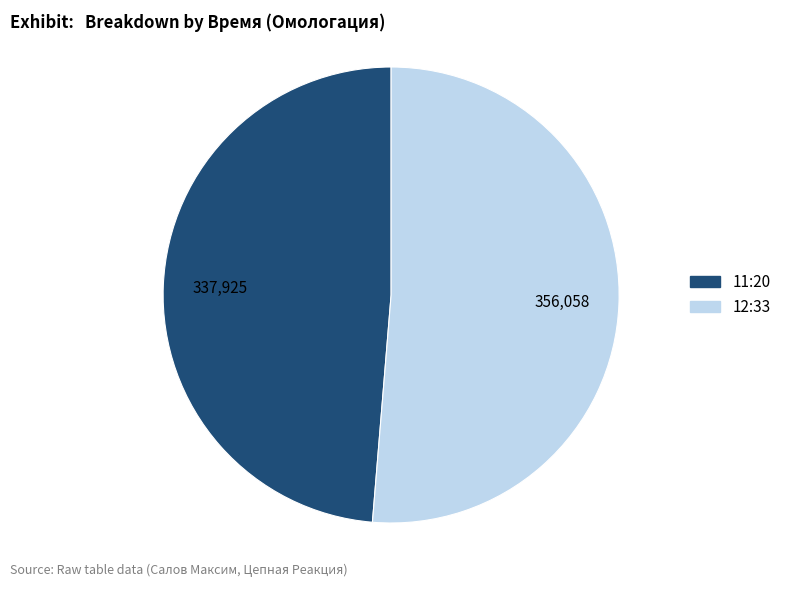

Combined, do 12:33 and 11:20 account for over 50%?

Yes